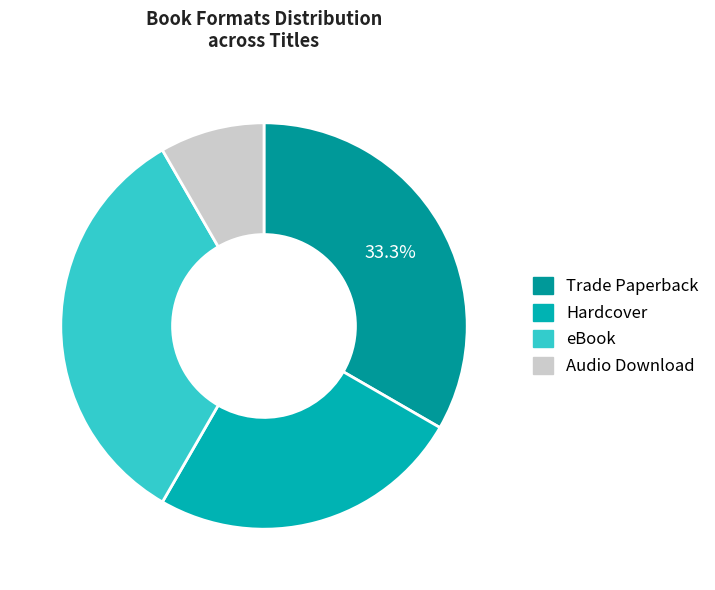

Count the number of slices in the pie.

4